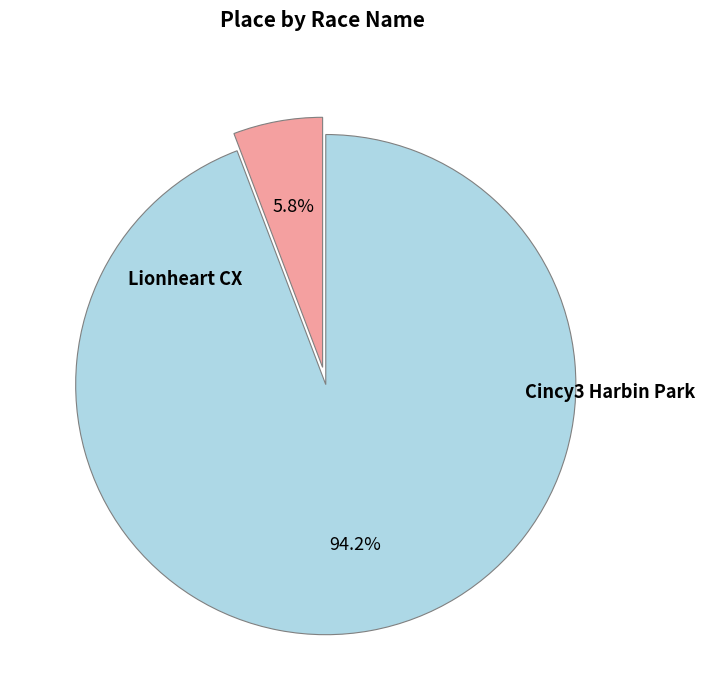

To the nearest percent, what is the average slice percentage?

50%